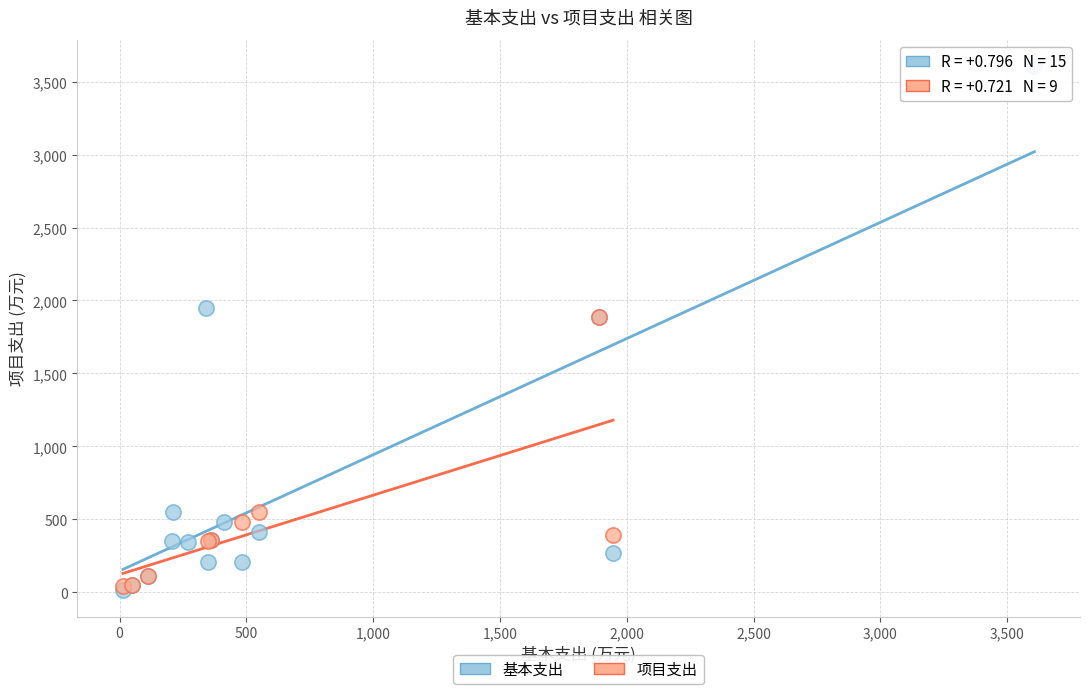

Which series contains the highest Y value?

基本支出